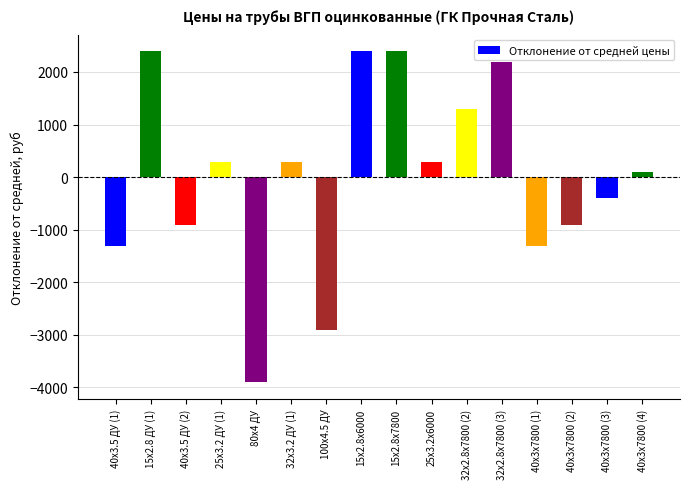

True or false: the data shows 2393.8 at 15x2.8 ДУ (1).

True